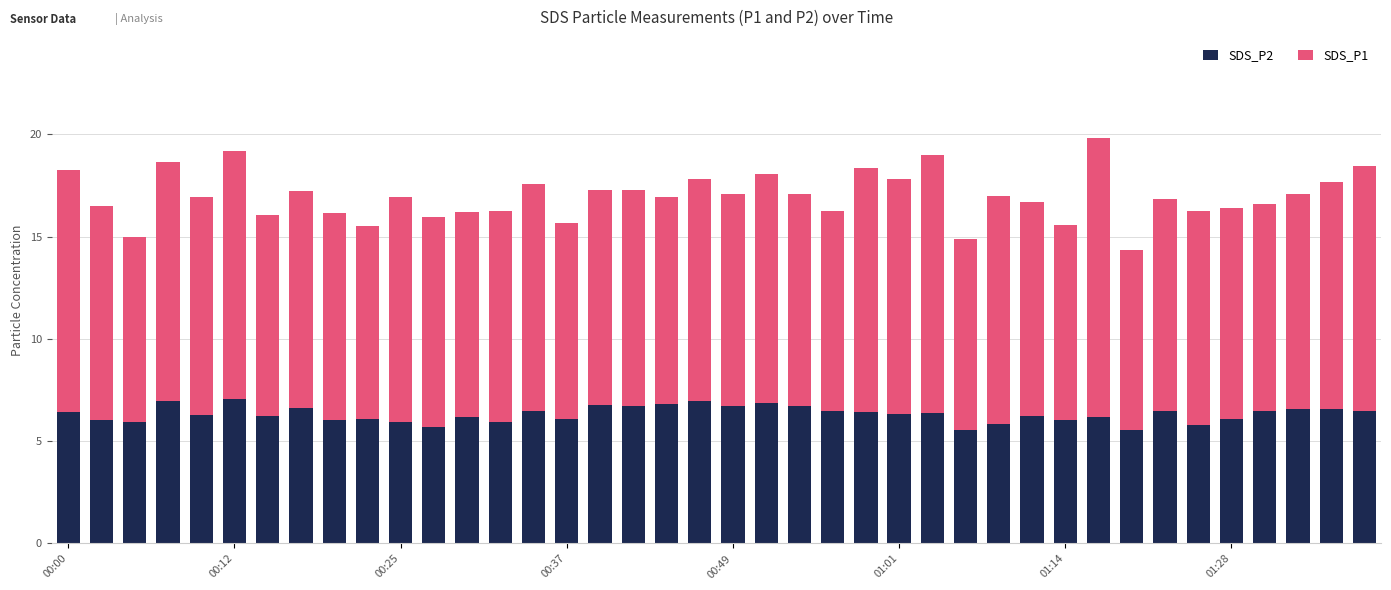

What is the highest value of the SDS_P2 series?

7.1